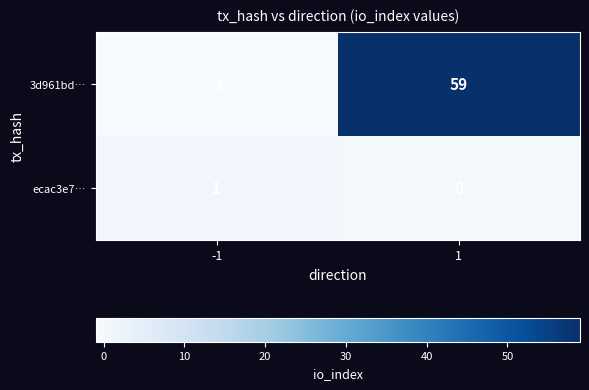

Between -1 and 1, which series saw the biggest shift?

3d961bd…